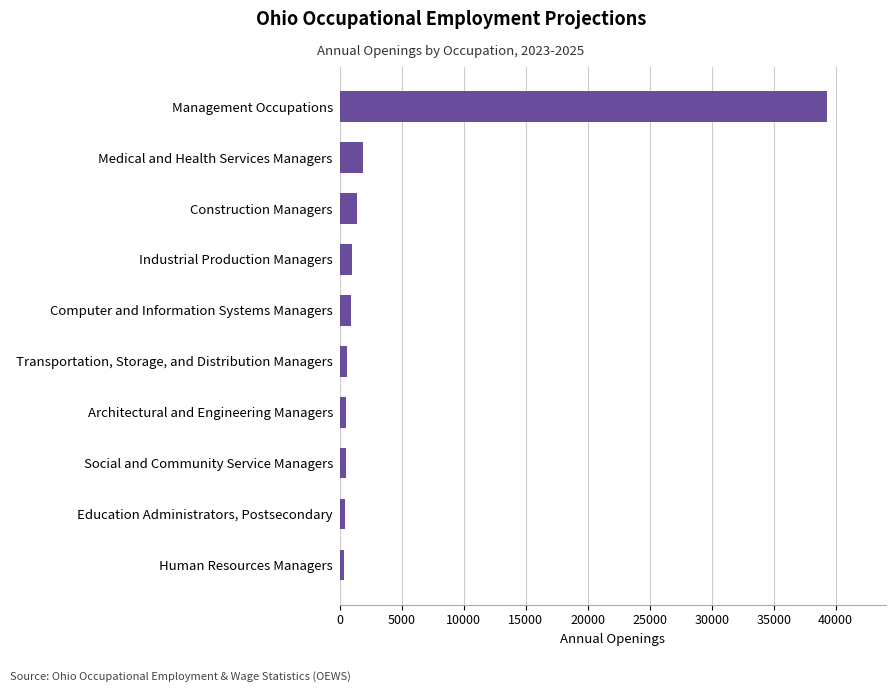

How many data points are less than 942?

5